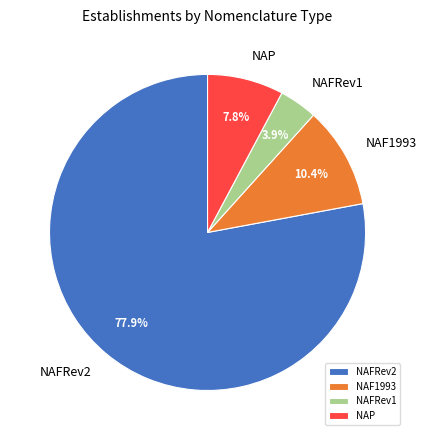

Is there a majority slice in this chart?

Yes